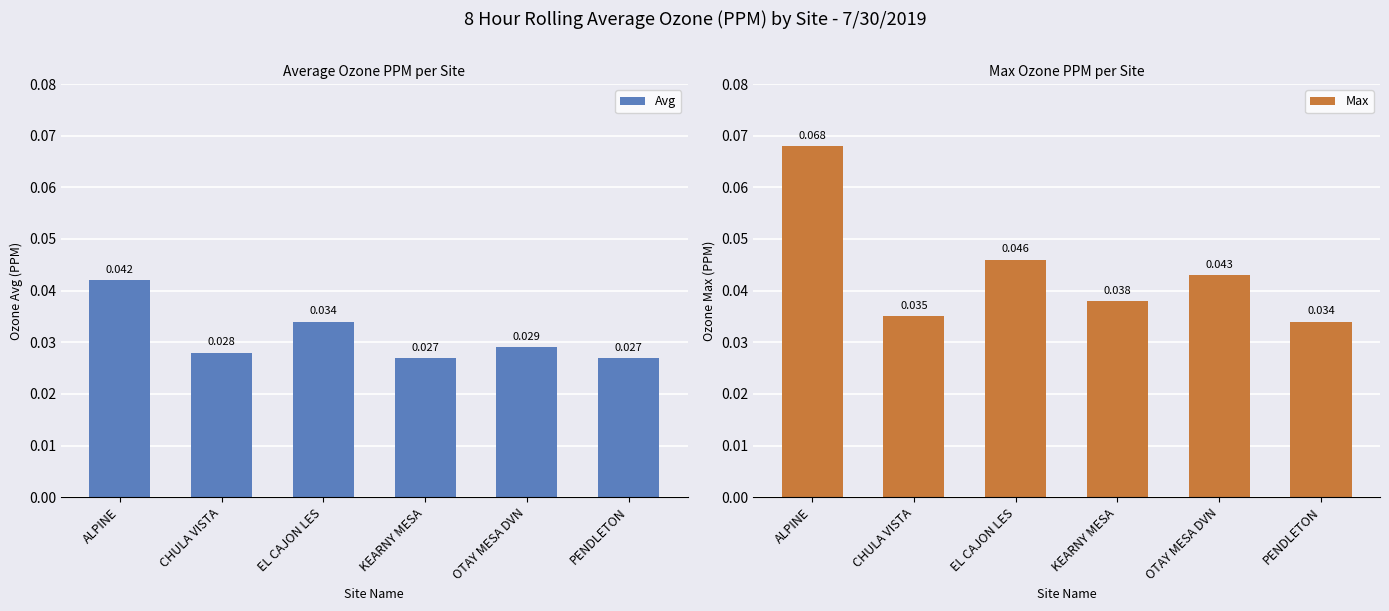

Which category has the highest value in the Max series?

ALPINE